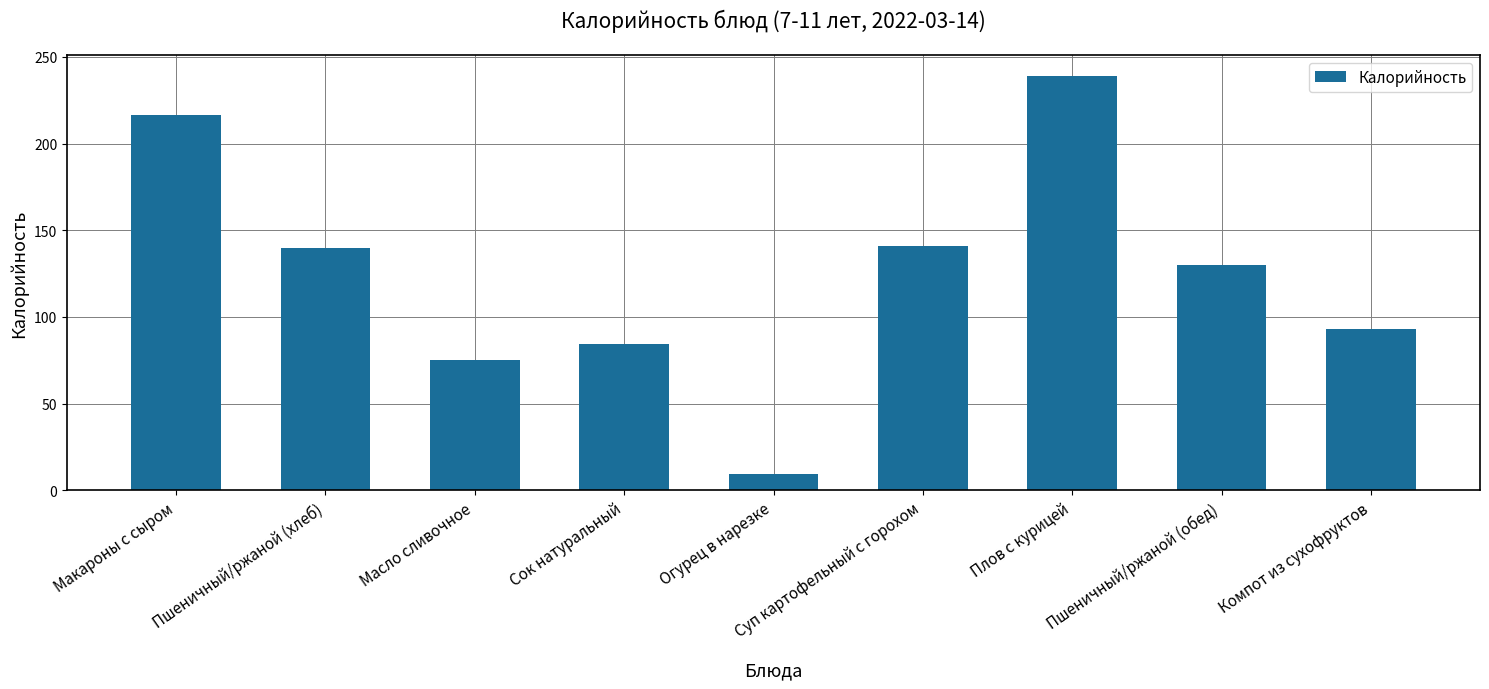

Reading left to right, list all the values displayed in this chart.

216.5	139.9	74.9	84.4	9.1	141.1	239.1	129.9	93.2